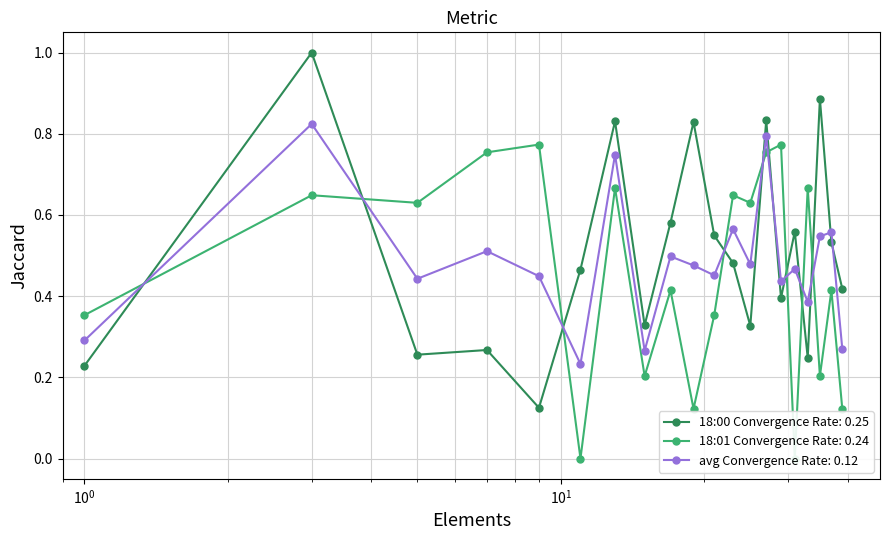

At which category does 18:00 intensity(dBm) reach its first local peak?

2